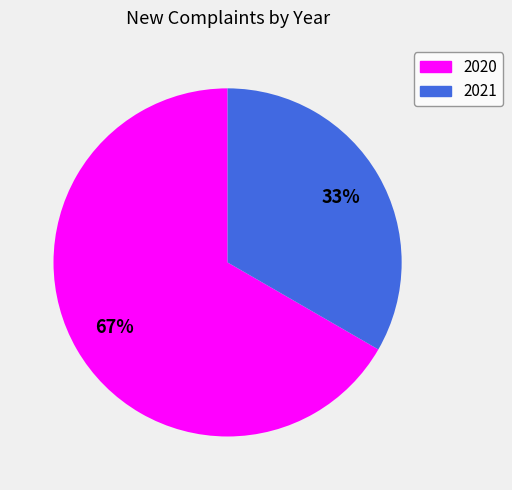

What percentage is the 2021 slice, to the nearest percent?

33%